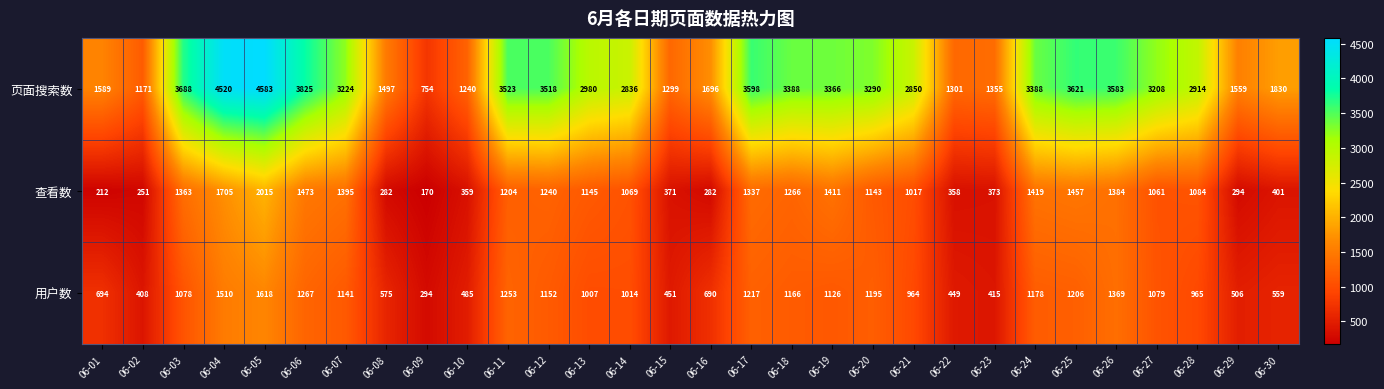

Which category has the lowest value across all series?

06-09